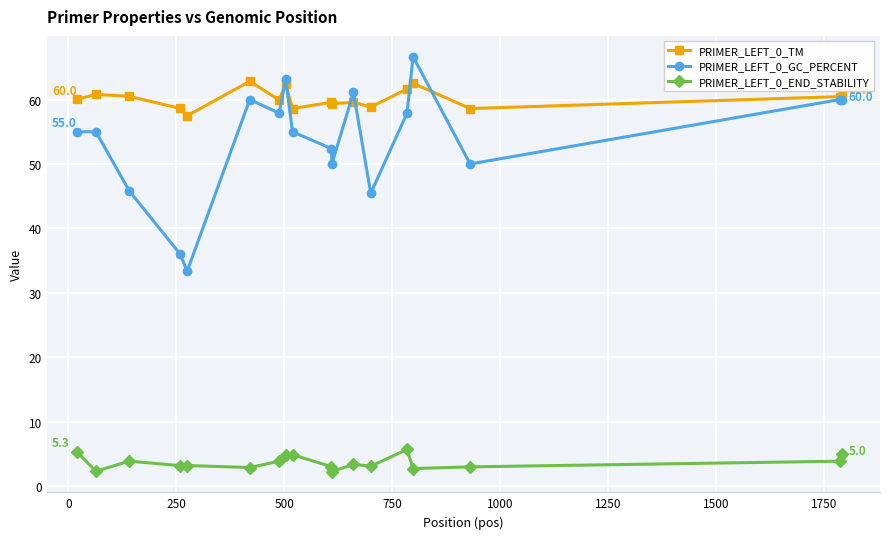

True or false: PRIMER_LEFT_0_END_STABILITY and PRIMER_LEFT_0_GC_PERCENT cross at least once.

False